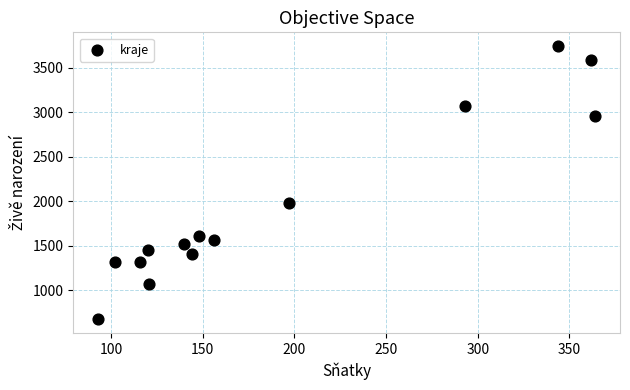

What is the range of Y values (max minus min)?

3074